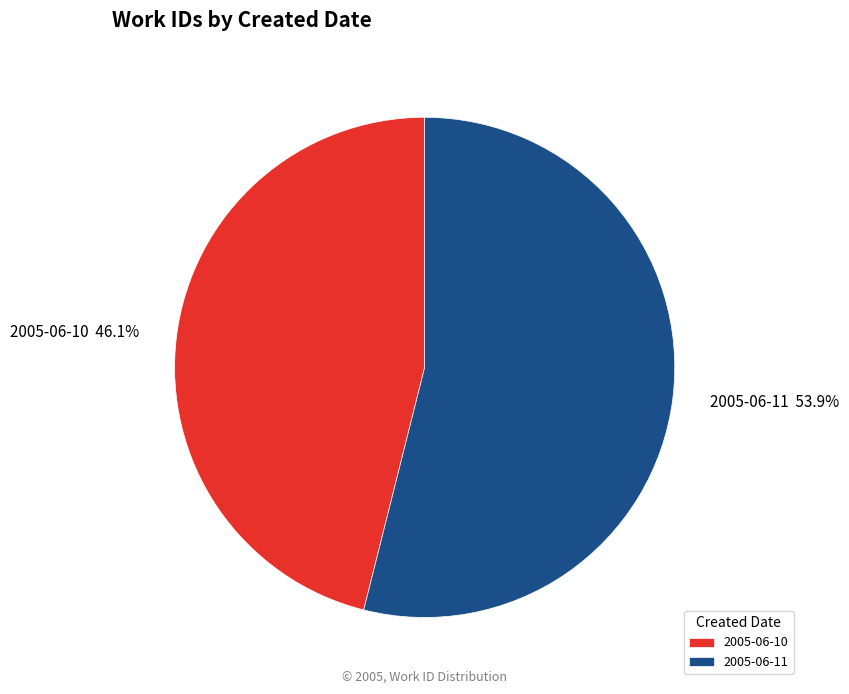

Which has a higher value, 2005-06-11 or 2005-06-10?

2005-06-11